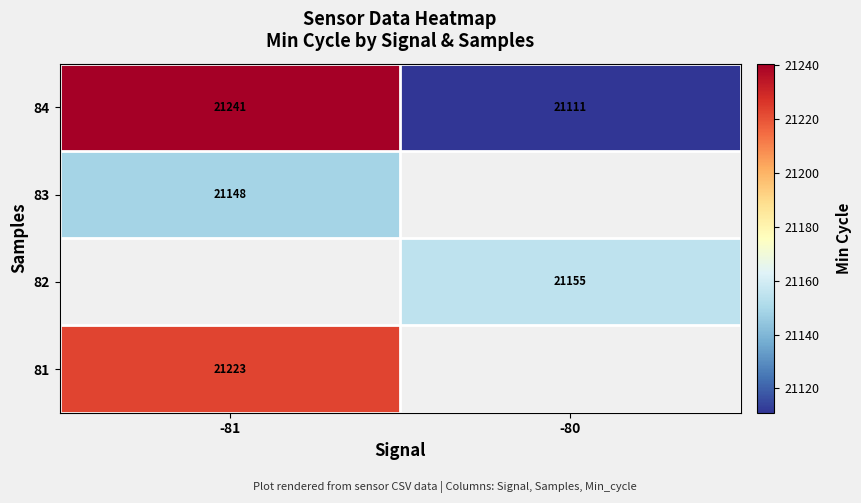

The 81 series shows 21223.0 at -81. True or false?

True